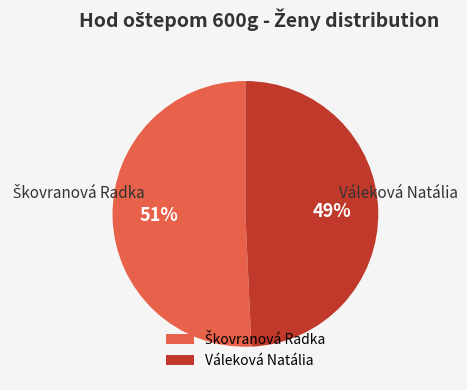

To the nearest percent, what is the average slice percentage?

50%